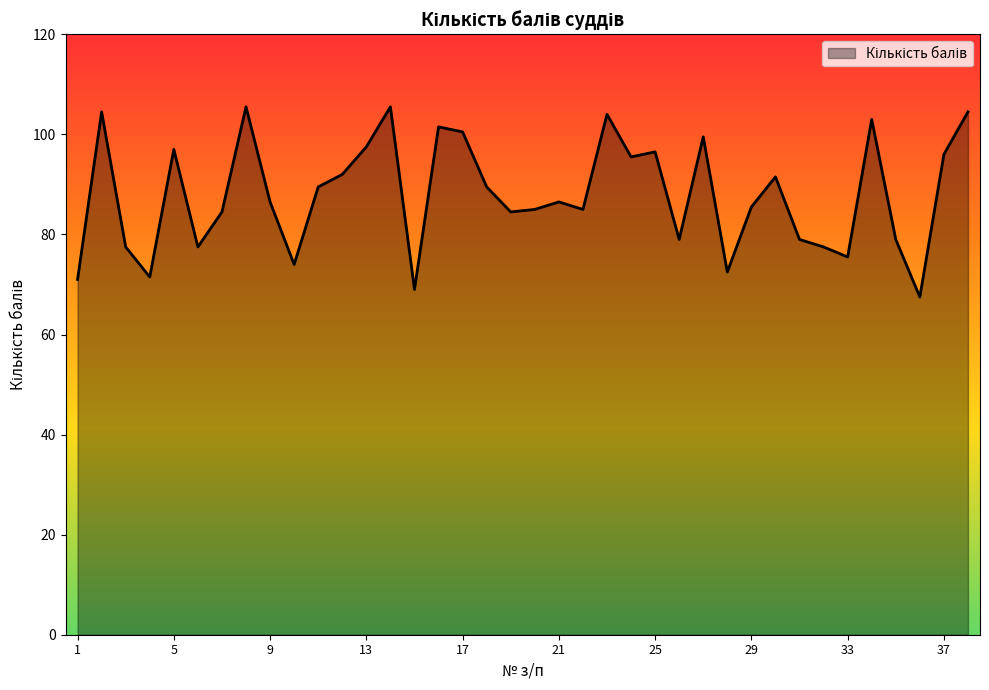

What is the smallest value displayed?

67.5